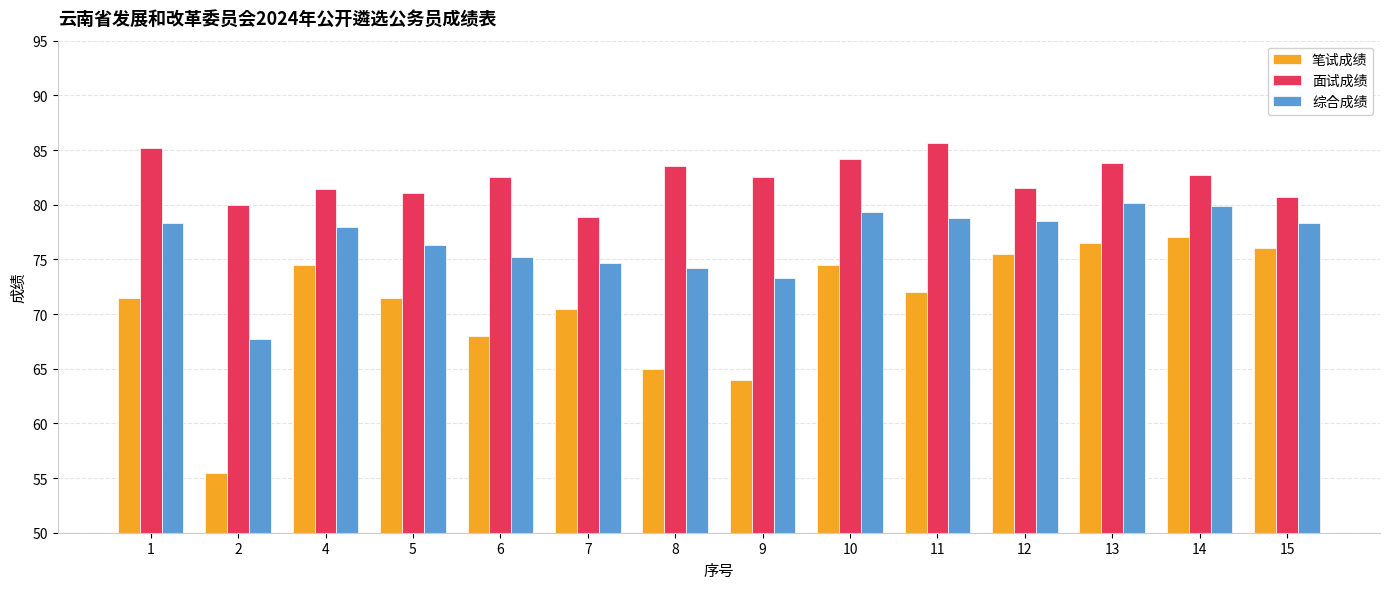

What is the difference between the second highest and second lowest values in the 面试成绩 series?

5.2